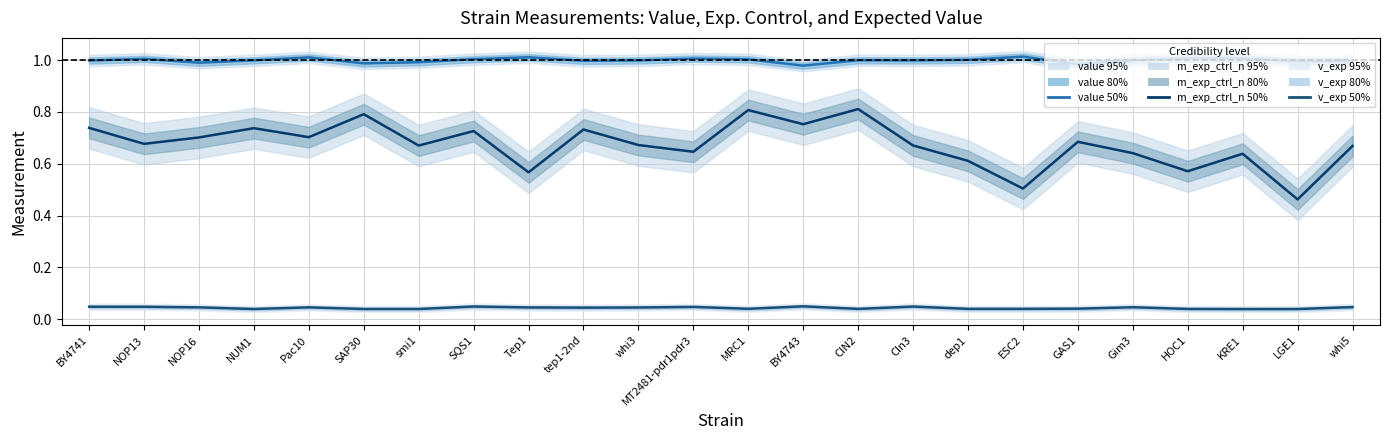

True or false: value 50% and v_exp 50% cross at least once.

False